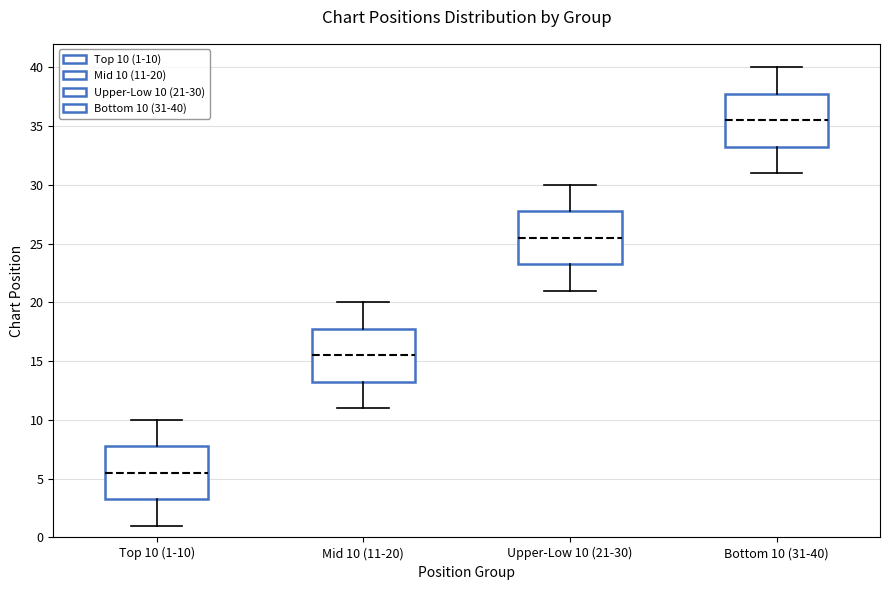

Which box's median line is the highest?

Bottom 10 (31-40)